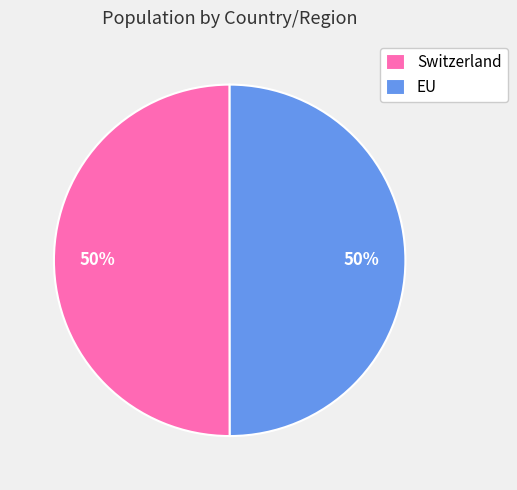

The EU slice represents 50% of the pie. True or false?

True